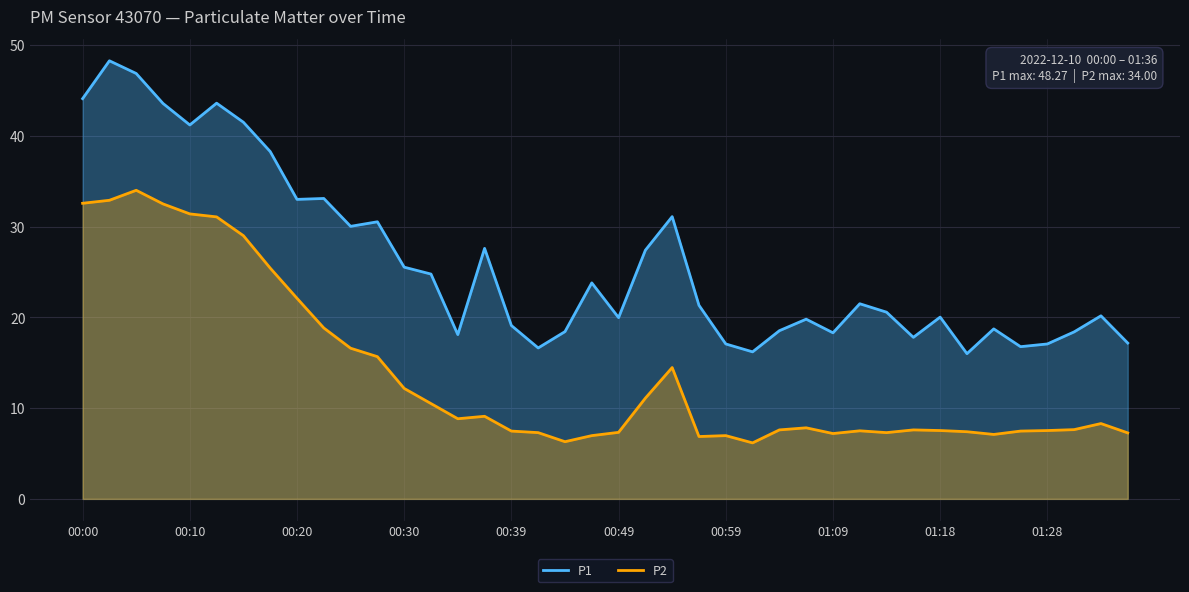

Is it true that P1 equals 19.8 at 27?

True